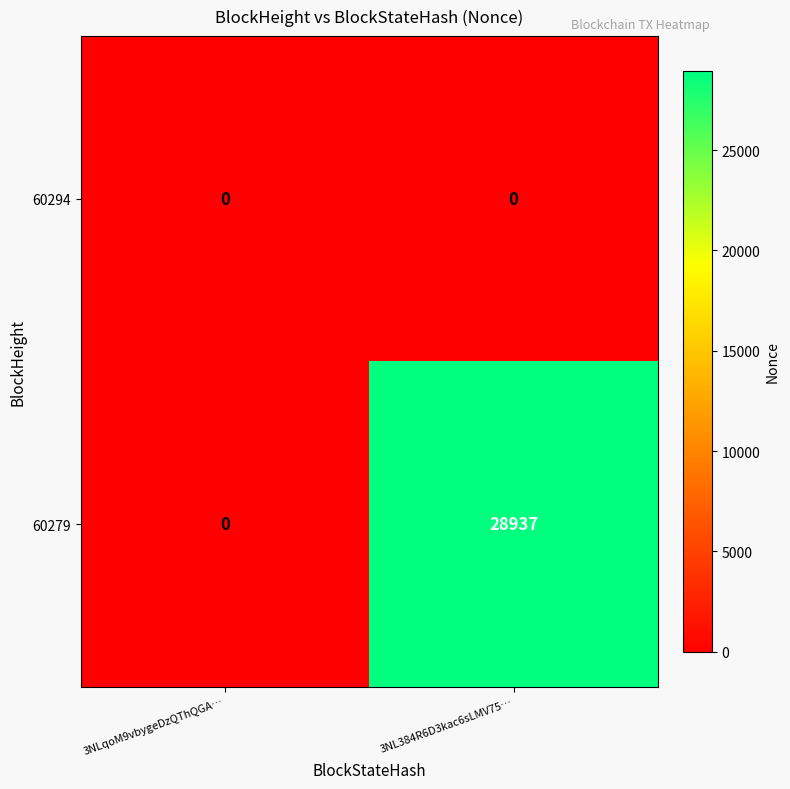

How many values in the 60279 series are below 28937?

1